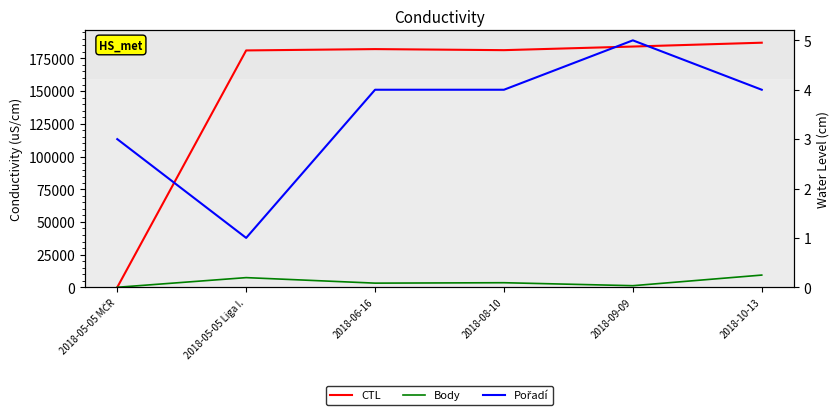

What is the difference between the highest and lowest values at 2018-06-16?

182123